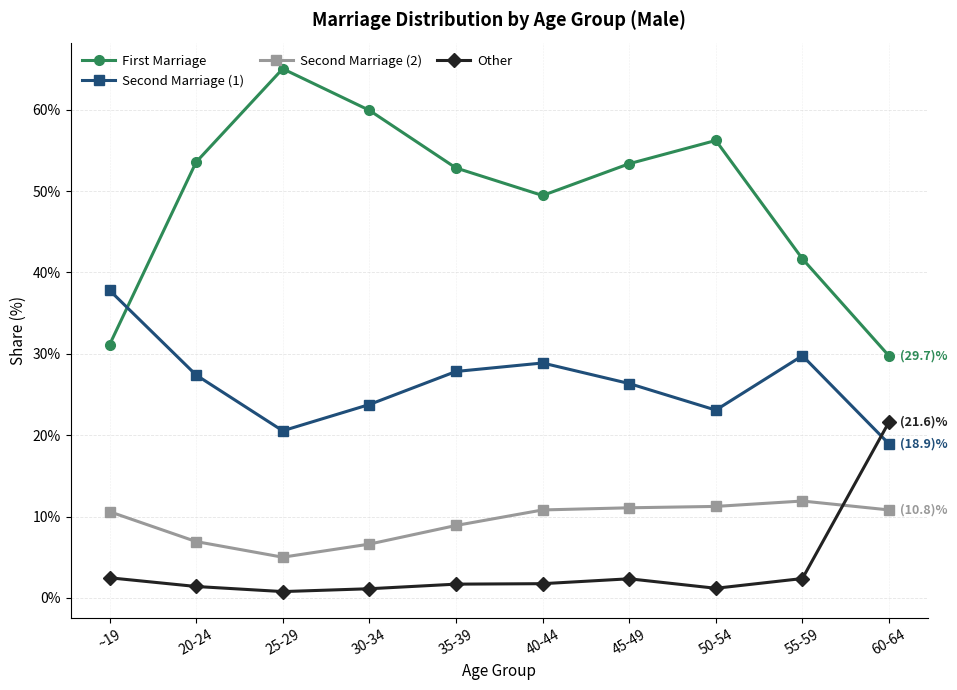

Where is the first local minimum for Second Marriage (1)?

25-29